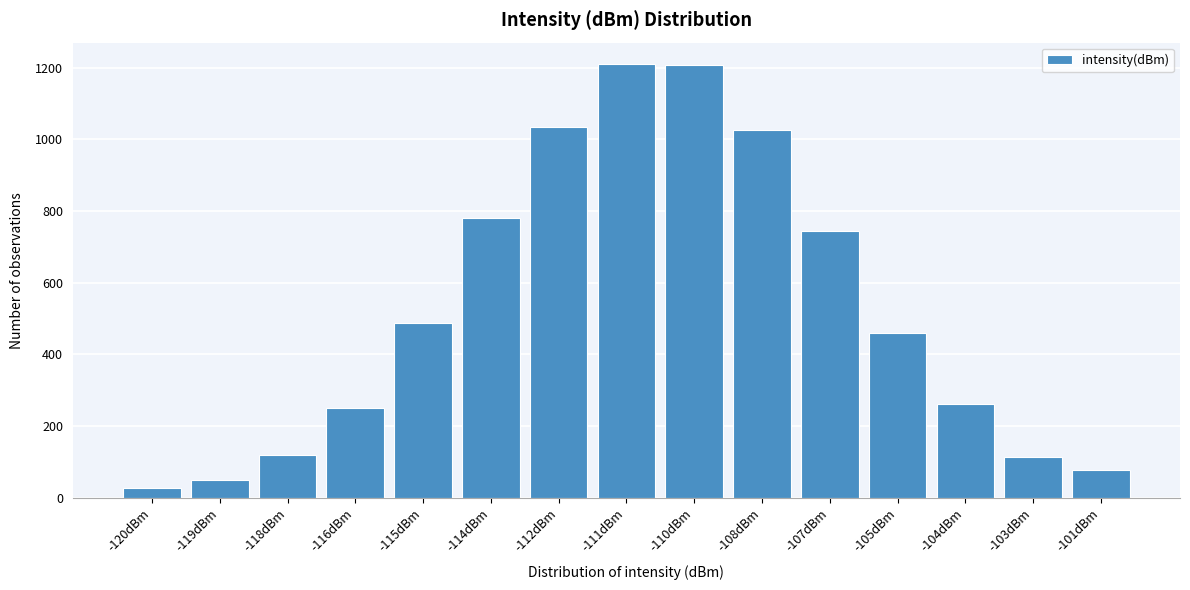

At which label is the value closest to 618?

-107dBm